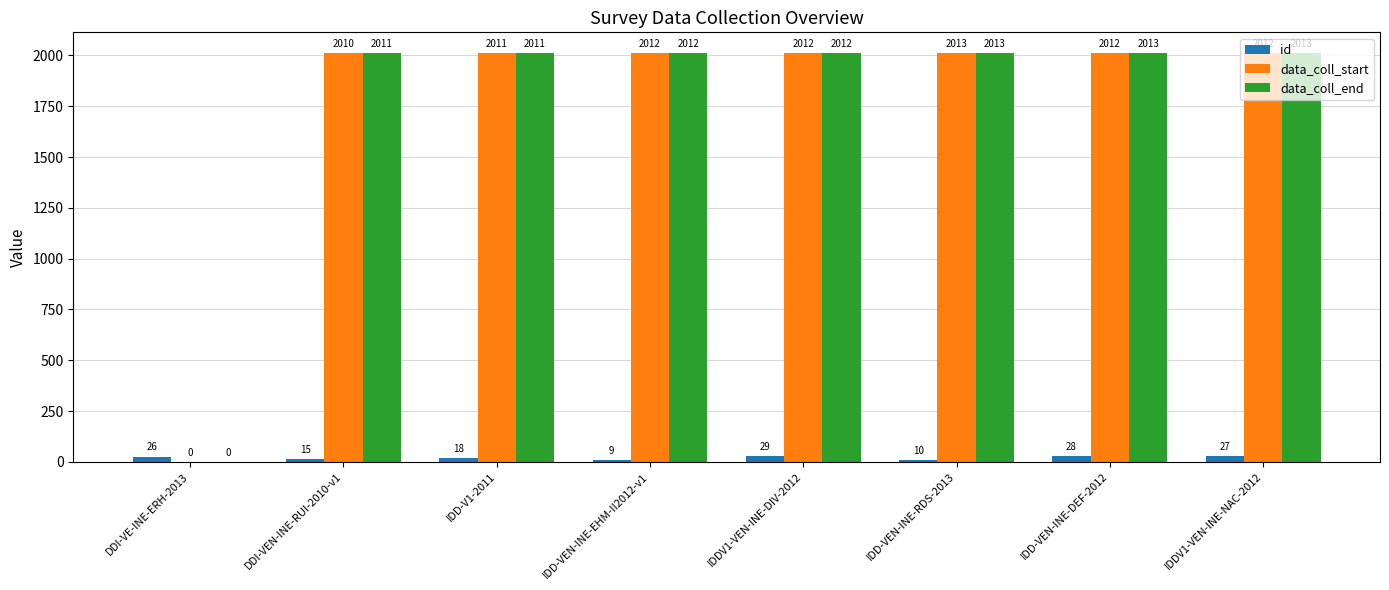

What is the sum of all data_coll_end values?

14085